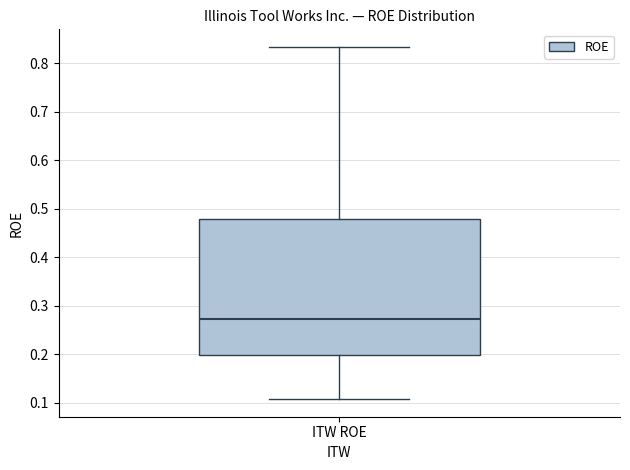

Where does the median line of the box for ITW ROE sit on the y-axis? The values are not printed on the chart, so give them approximately, as read against the axis.

0.27